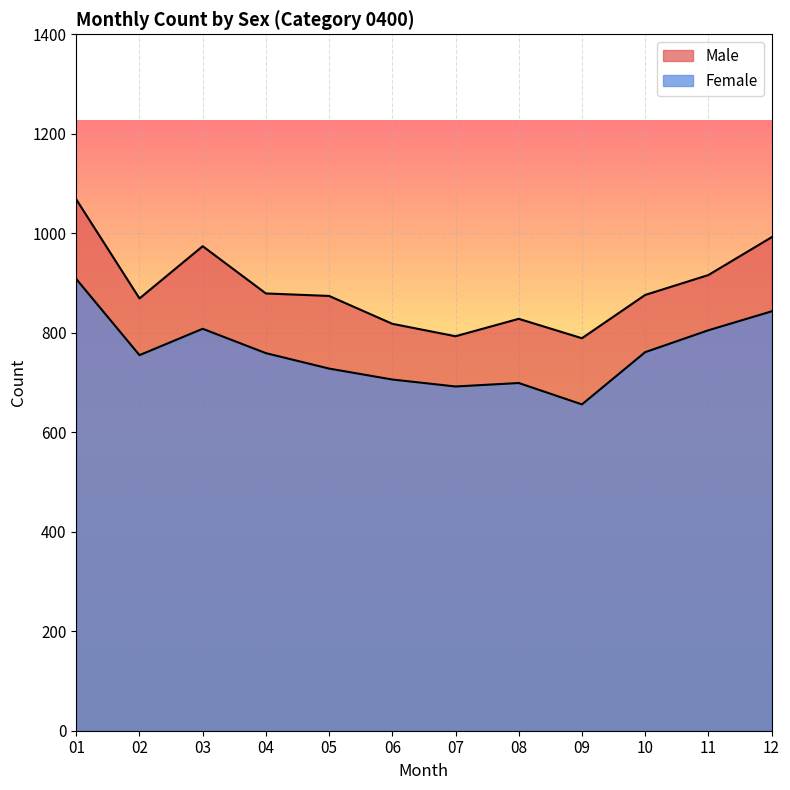

True or false: Female and Male cross at least once.

False